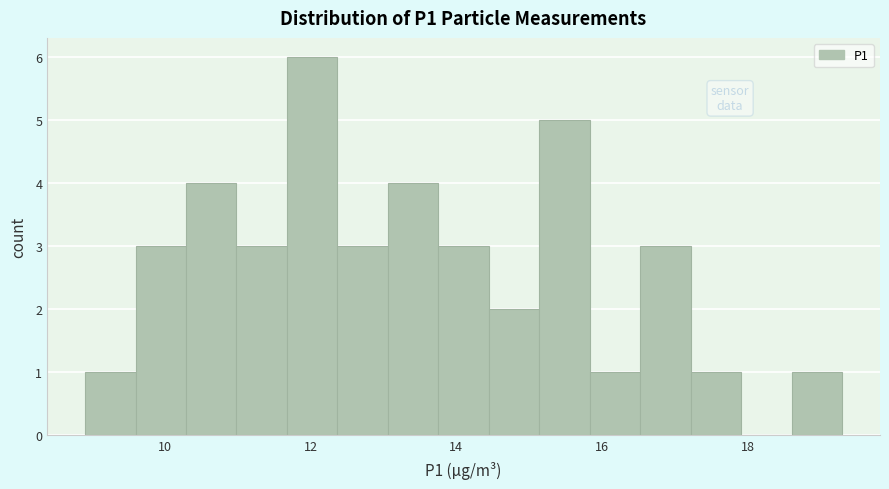

Around what value on the x-axis is the tallest bar? Give the approximate position of its centre, as read against the axis.

12.0